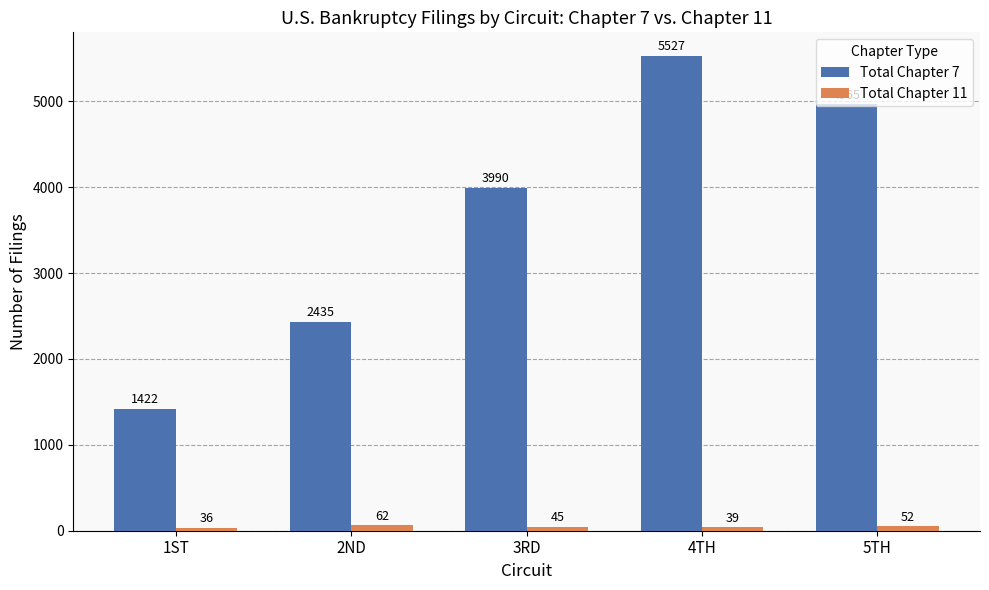

Reading right to left, what are all the values shown in this chart?

Total Chapter 7: 4965	5527	3990	2435	1422
Total Chapter 11: 52	39	45	62	36